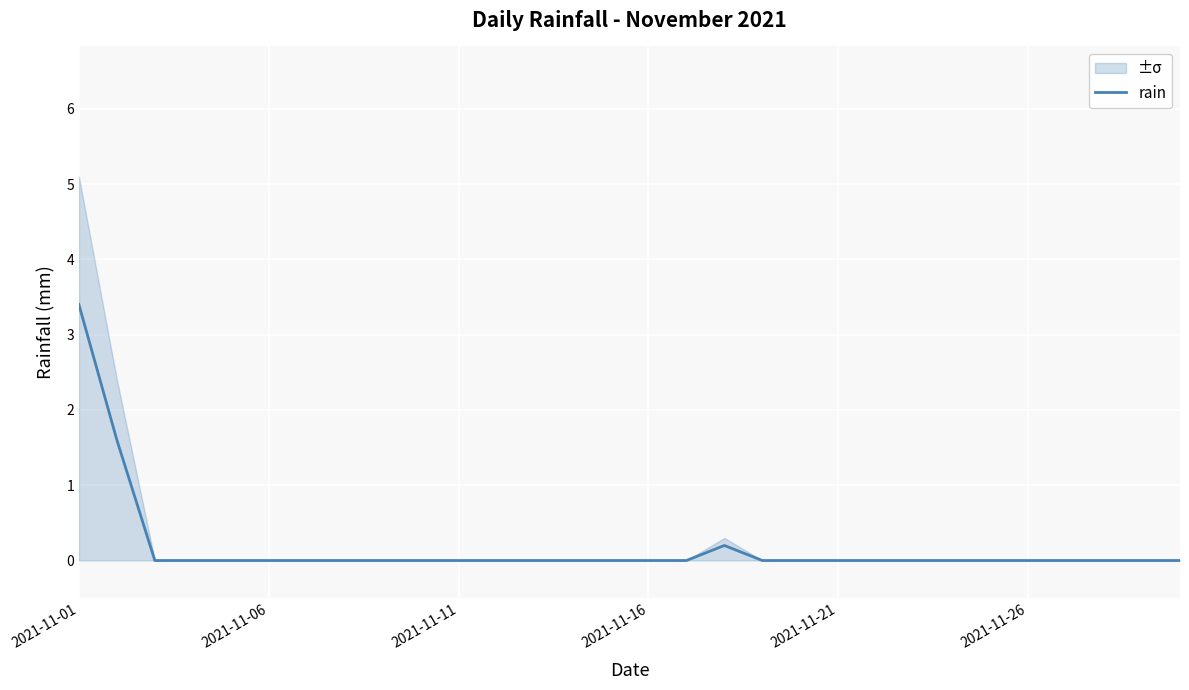

At which label does rain reach its peak?

2021-11-01